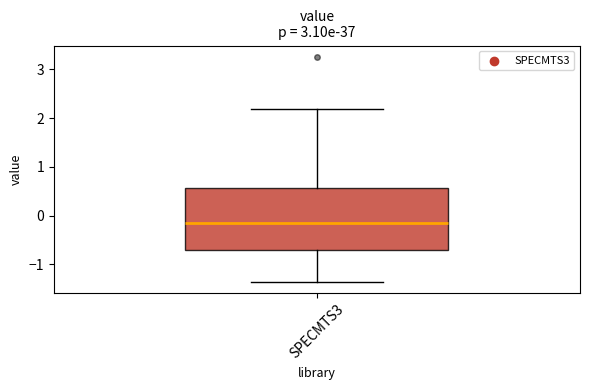

Read this box plot against the y-axis: the position of the median line, the range covered by the box, and the ends of both whiskers. The values are not printed on the chart, so give them approximately, as read against the axis.

median -0.1, box -0.7 to 0.6, whiskers -1.4 to 2.2